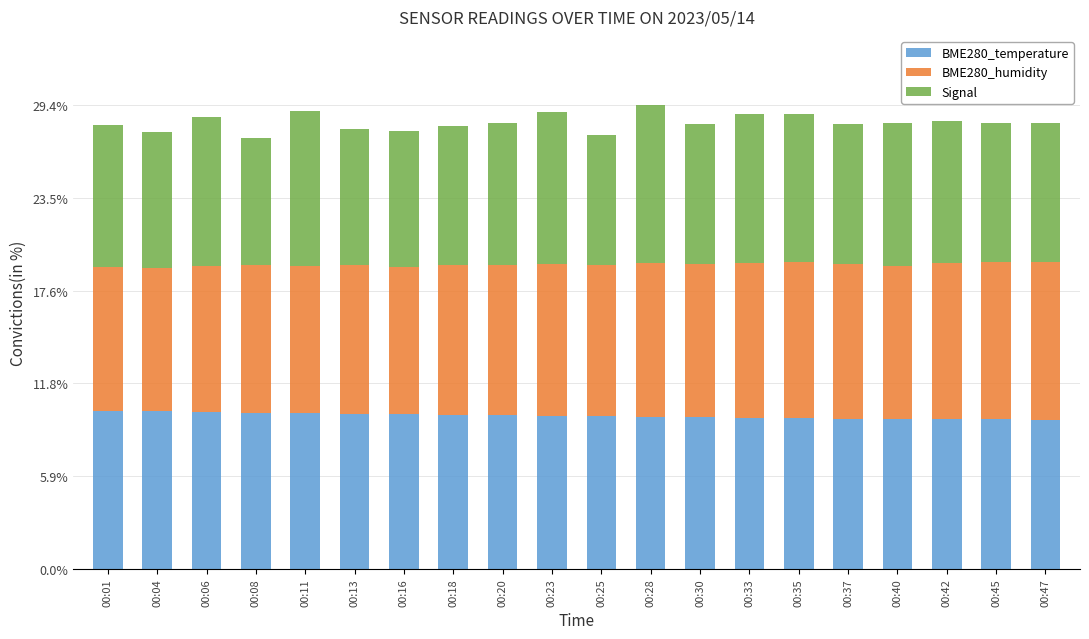

Is it true that BME280_temperature equals 15.7 at 00:13?

False